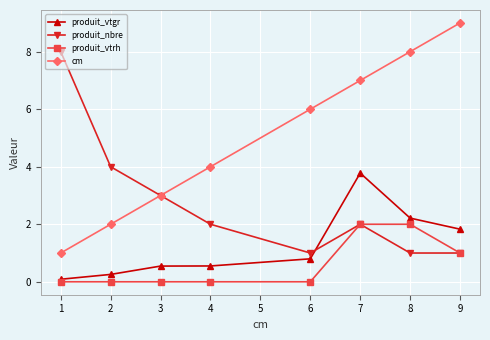

True or false: produit_nbre has more than 1 interior local peaks.

False